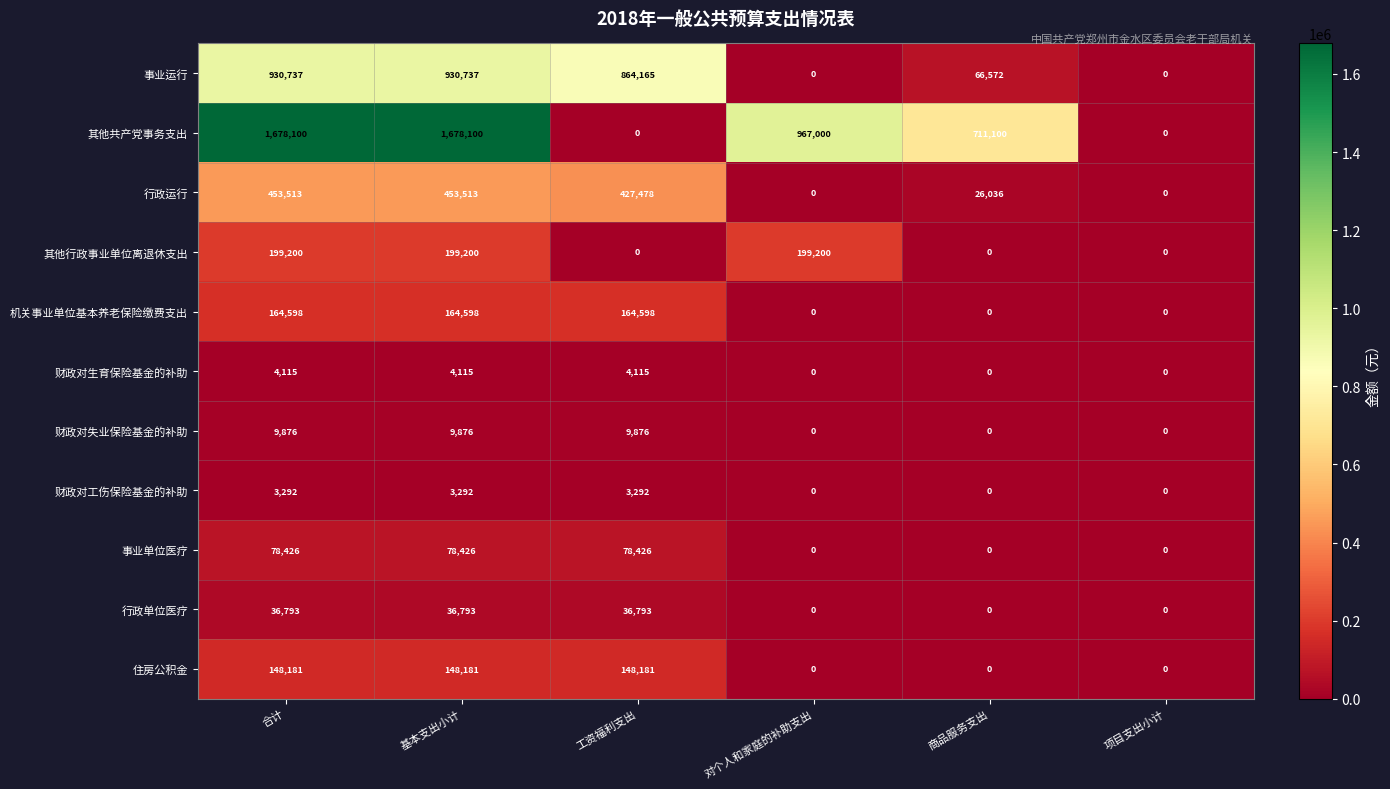

What is the difference between the 事业单位医疗 values at 商品服务支出 and 合计?

78426